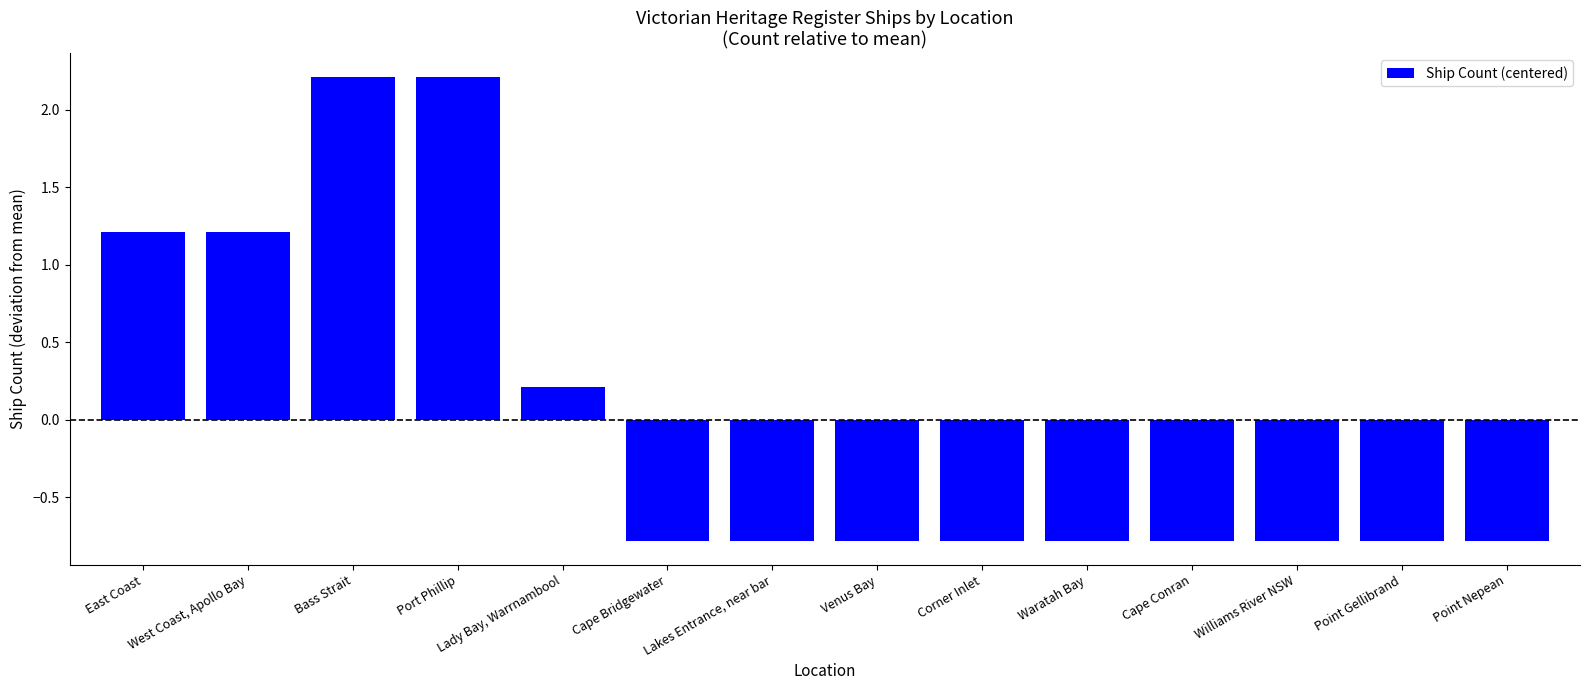

How many data points are less than 0?

9